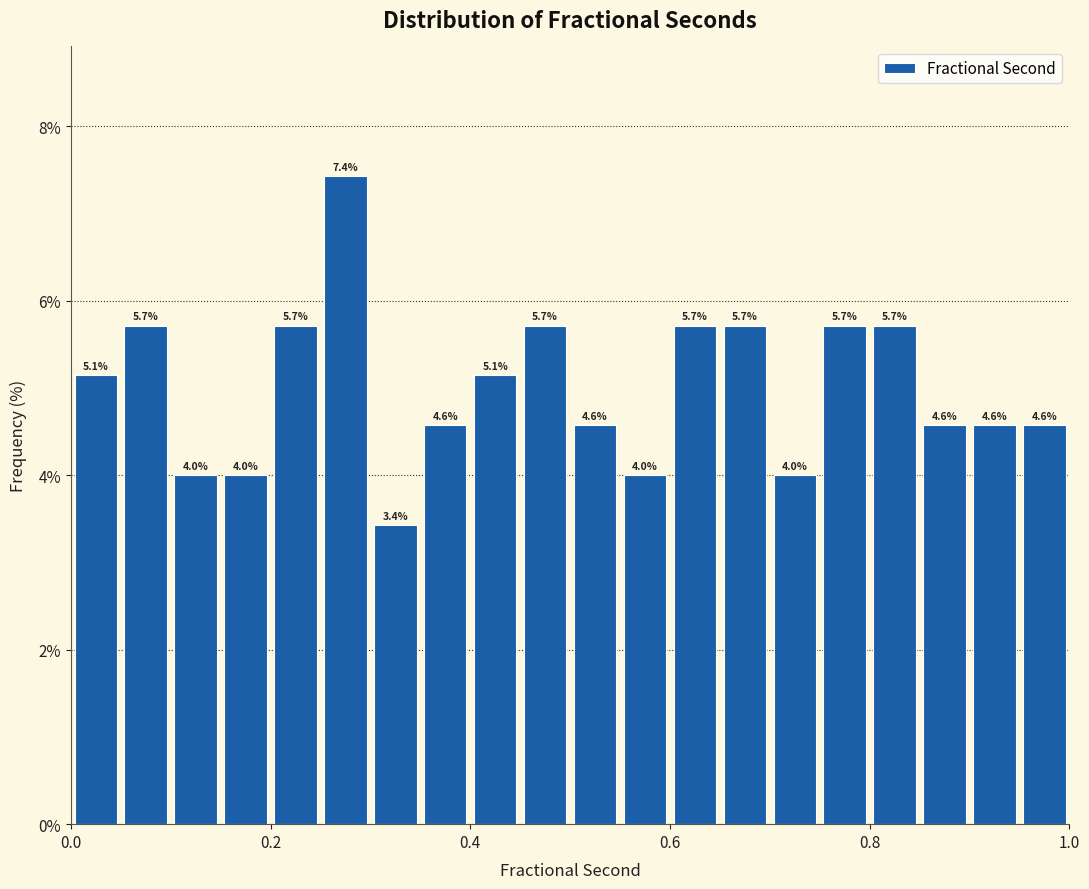

Read against the x-axis, roughly where is the centre of the tallest bar?

0.28